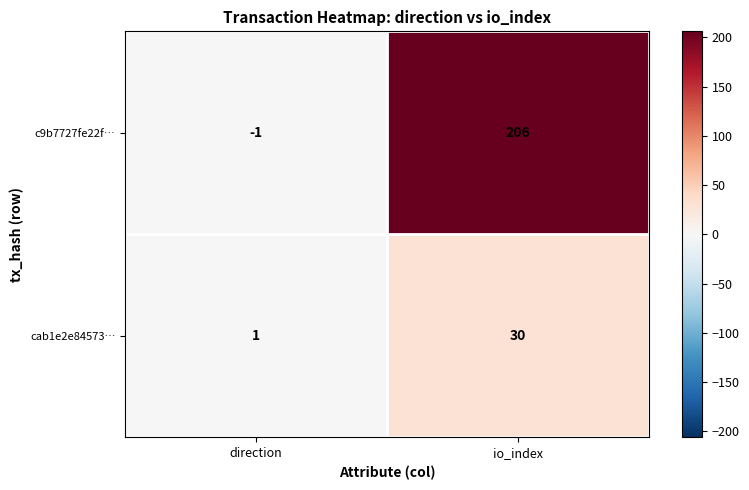

At which category is the sum across all series the highest?

io_index